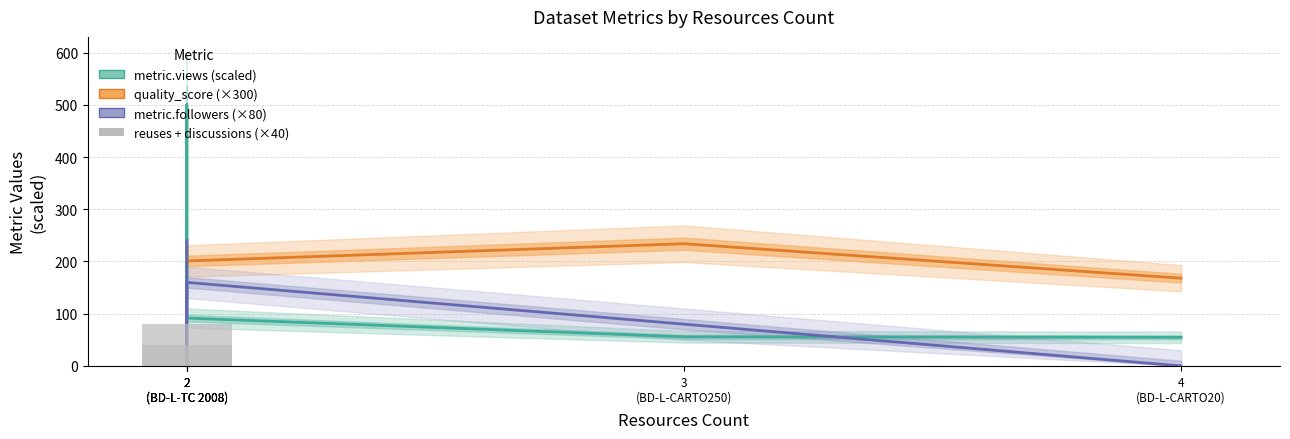

What is the difference between the second highest and minimum values in the metric.views (scaled) series?

56.8